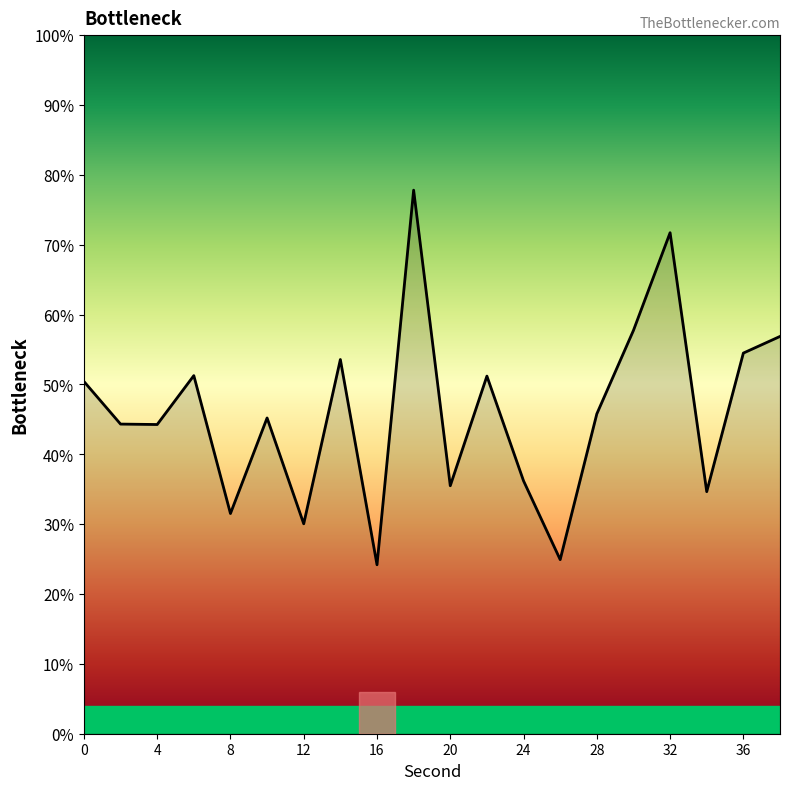

What is the greatest value displayed?

77.8